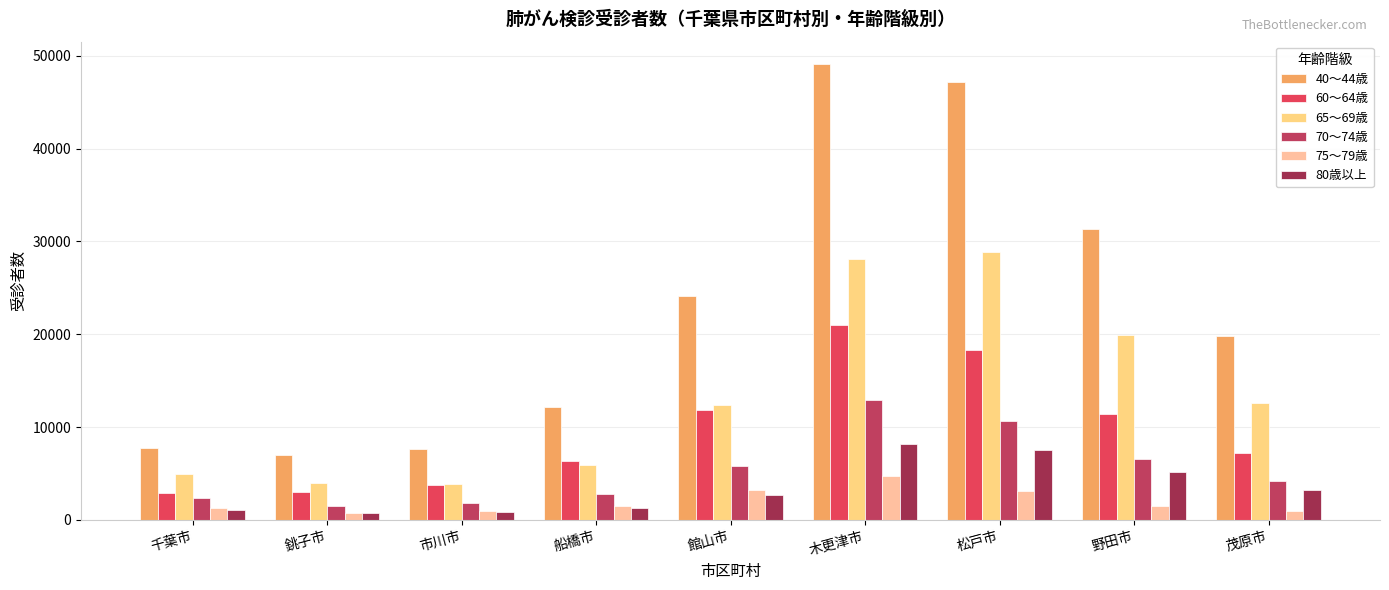

What is the label of the 4th bar from the left?

船橋市